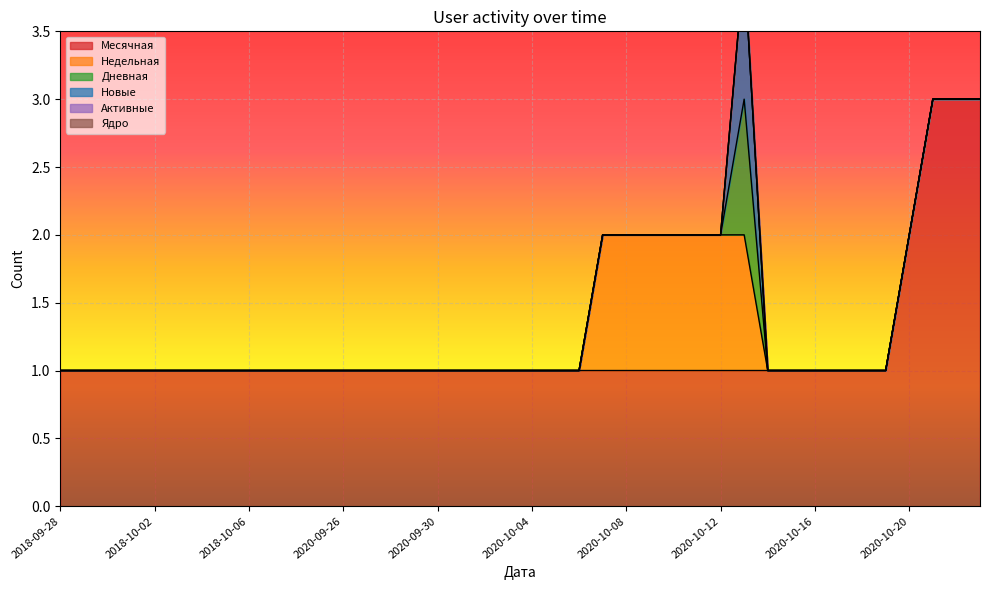

True or false: Активные and Недельная intersect in this chart.

False